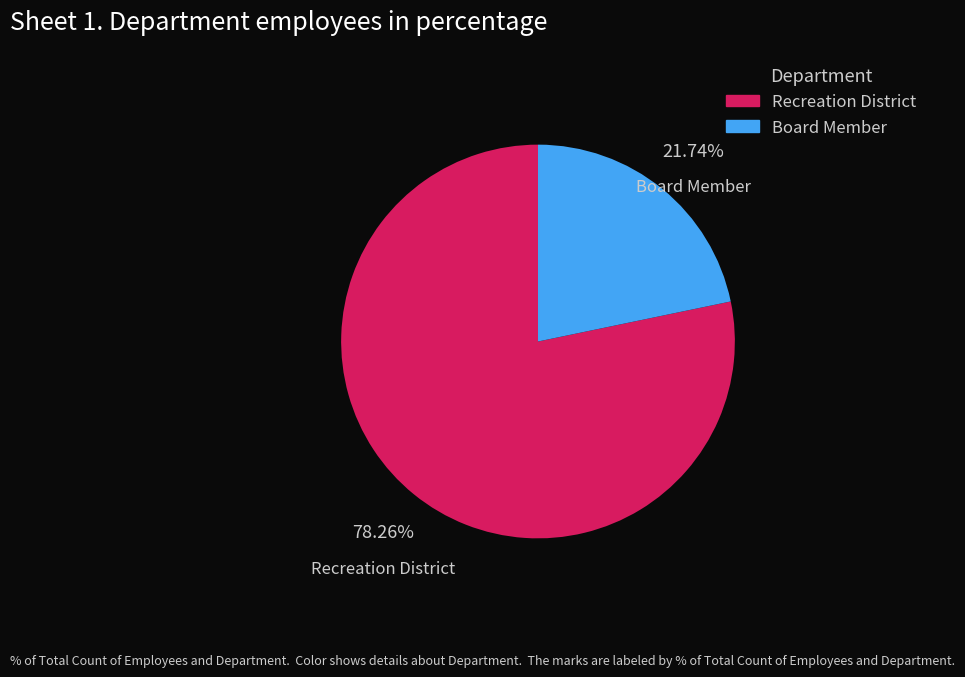

What percentage is the Board Member slice, to the nearest percent?

22%